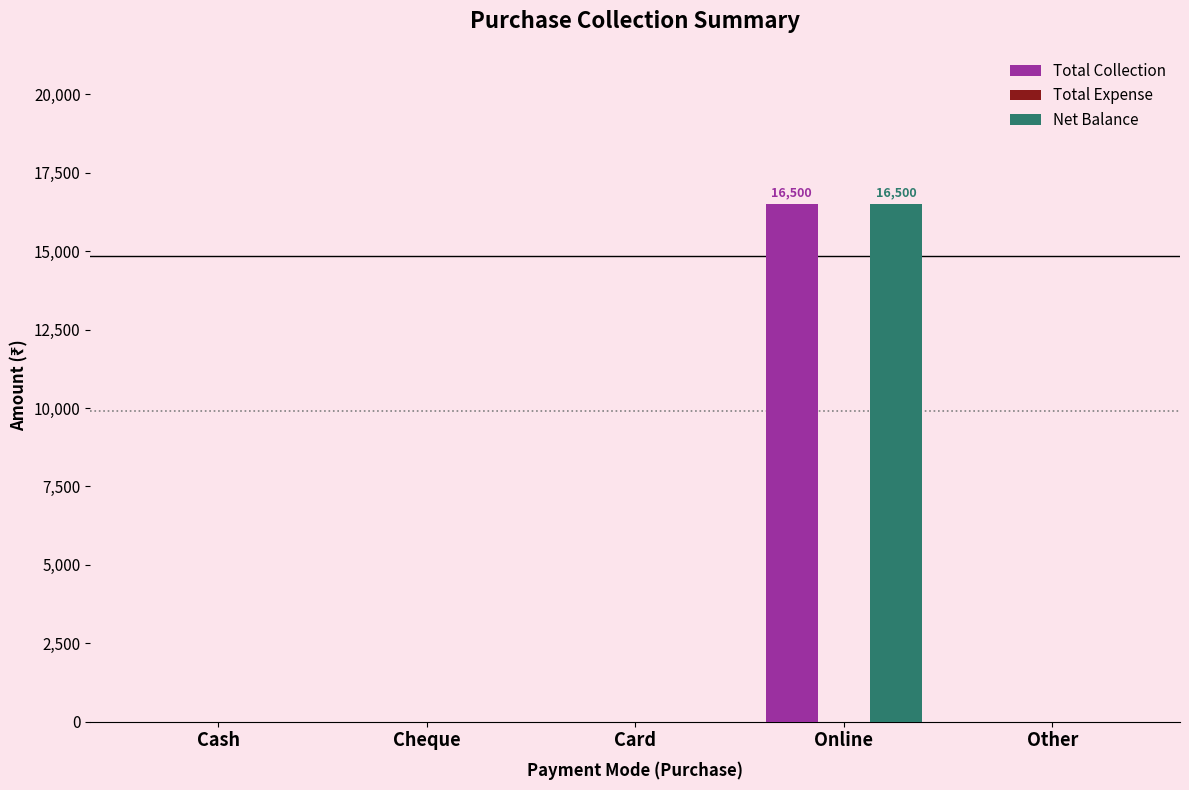

Are the bars grouped side by side (vs. stacked)?

Yes